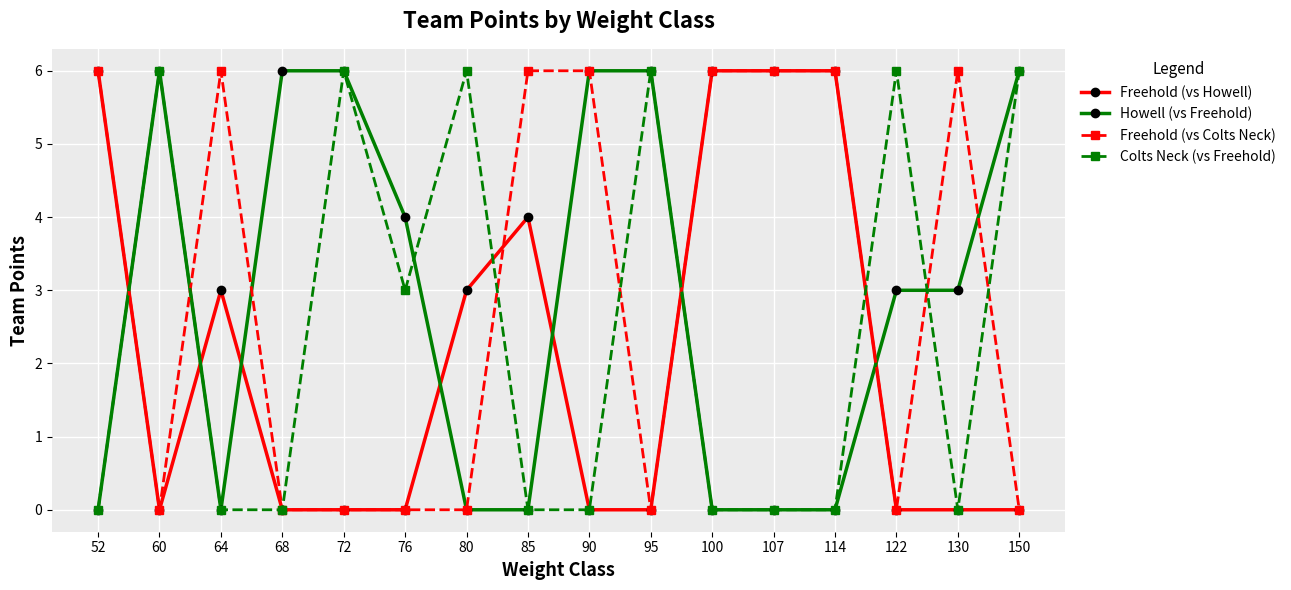

How many data points does each series have?

16